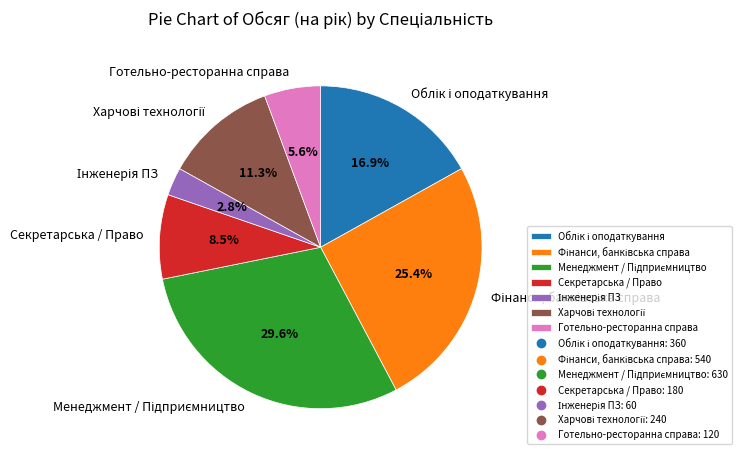

Is there a majority slice in this chart?

No